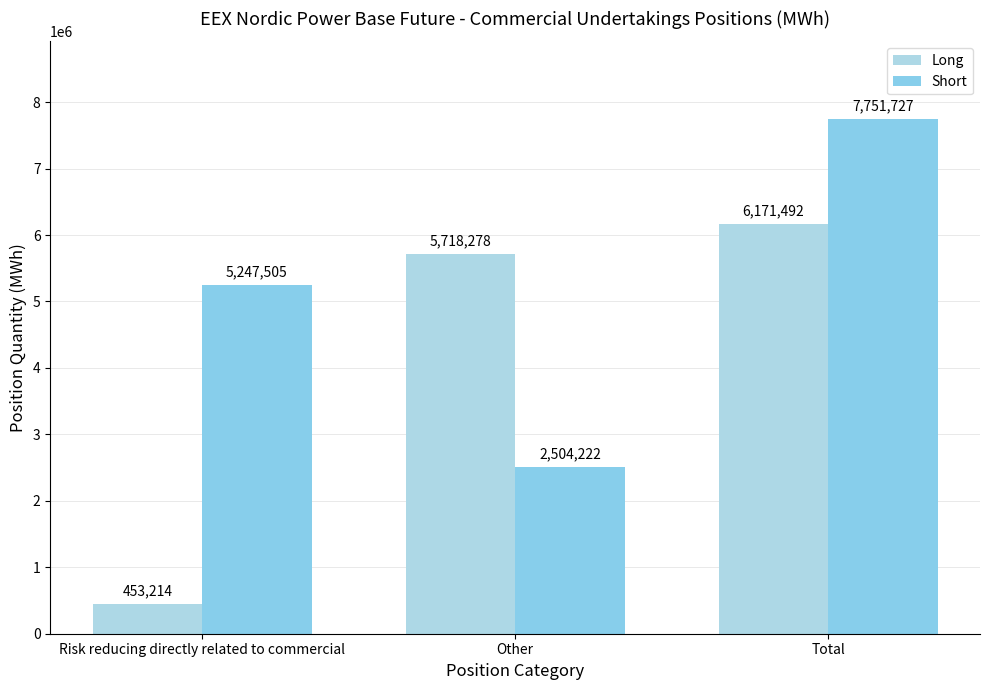

How many categories are shown in the chart?

3